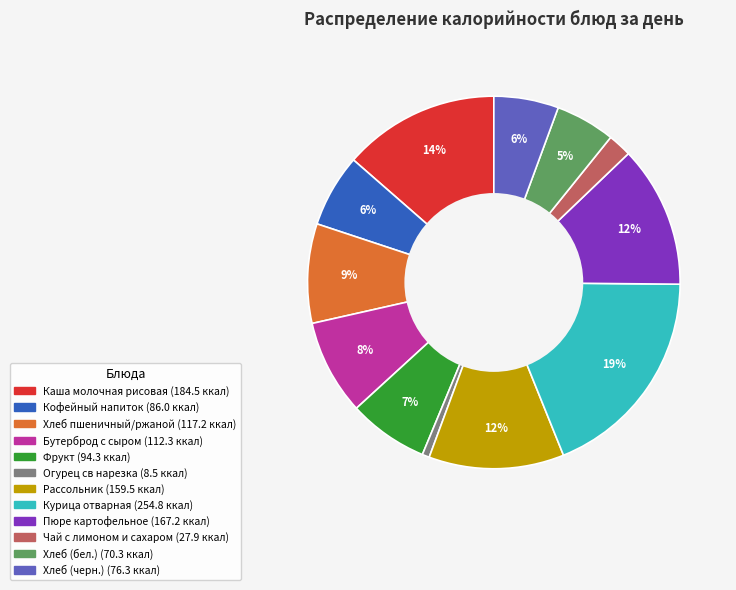

Combined, do Хлеб (черн.) and Бутерброд с сыром account for over 50%?

No